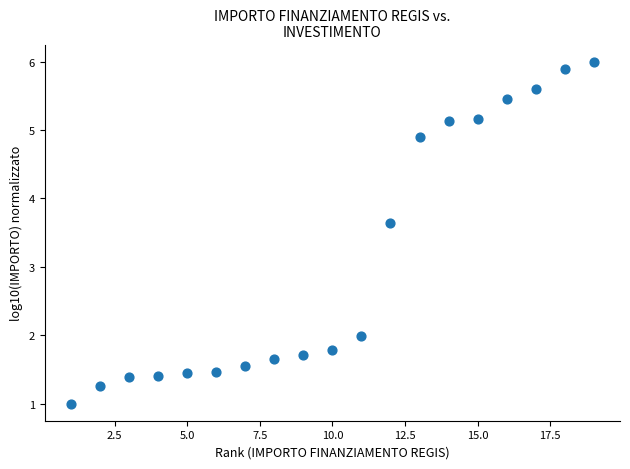

What Y value in the scatter plot is closest to 3?

3.6